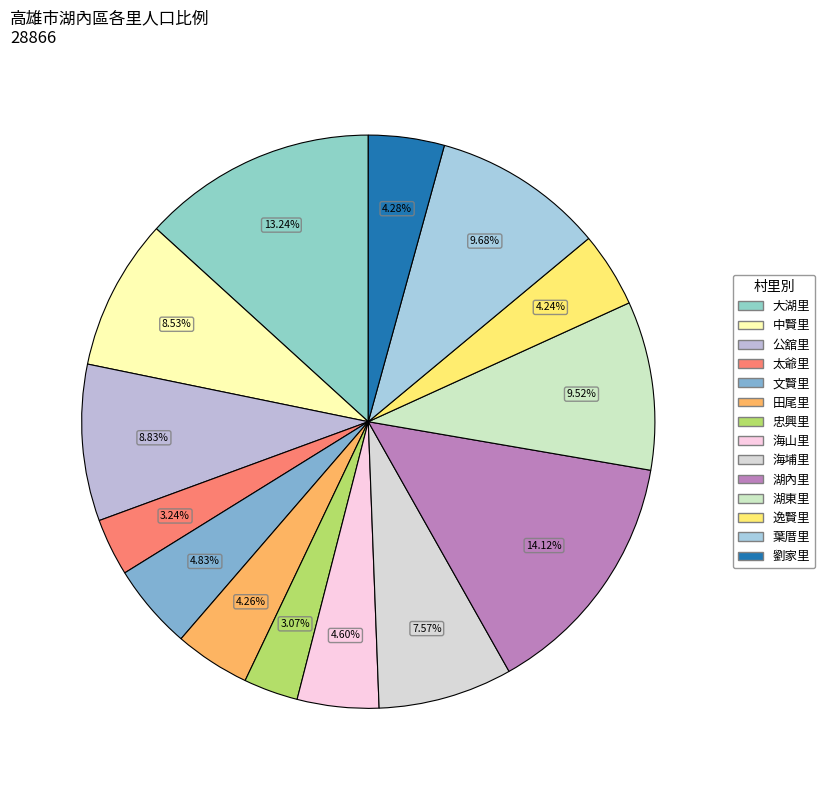

Which category has the biggest portion of the pie?

湖內里